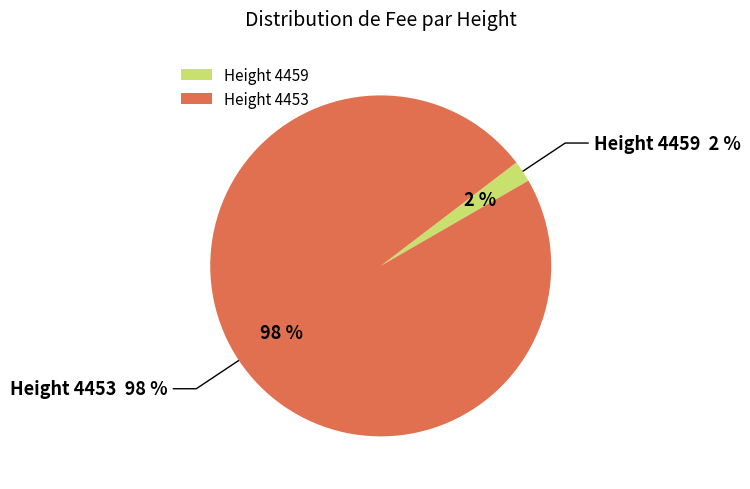

Is 4453 the majority of the pie?

Yes